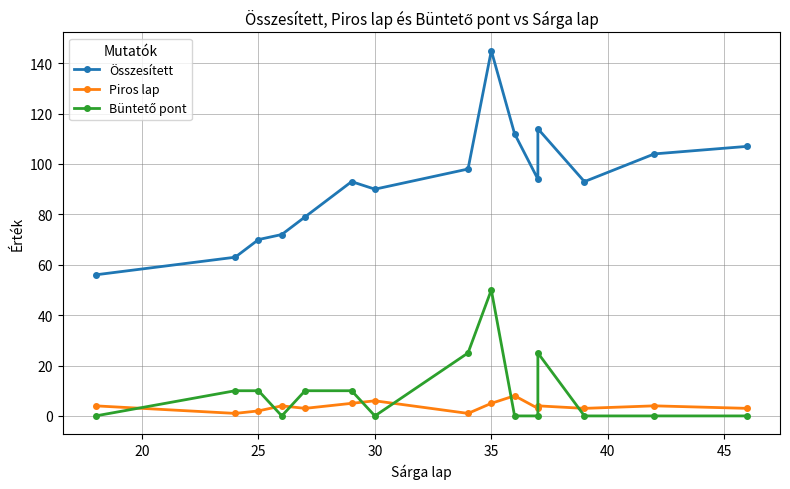

Count the Büntető pont values in the range 0 to 10.

12